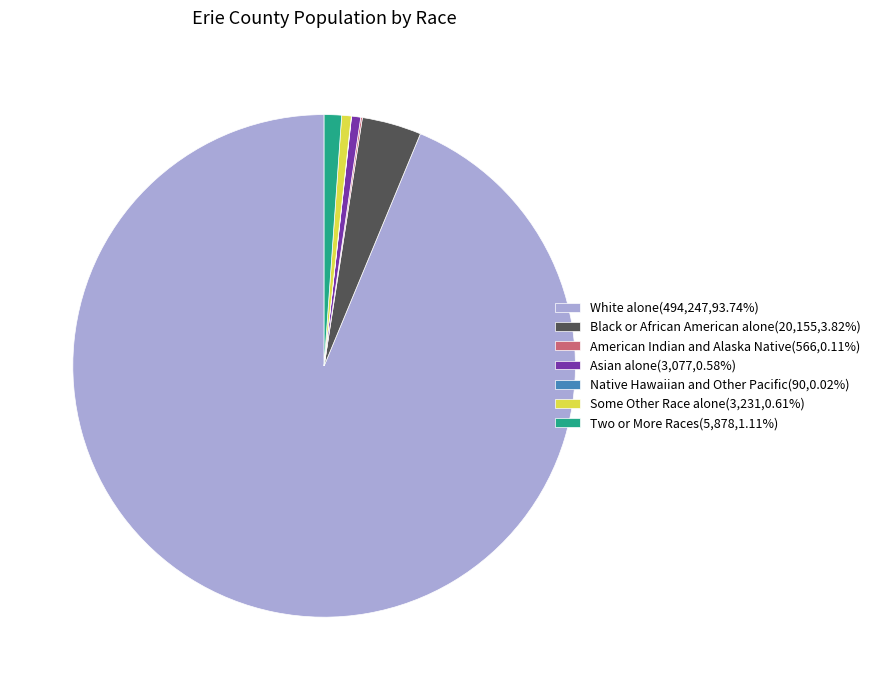

Does any single category account for the majority?

Yes